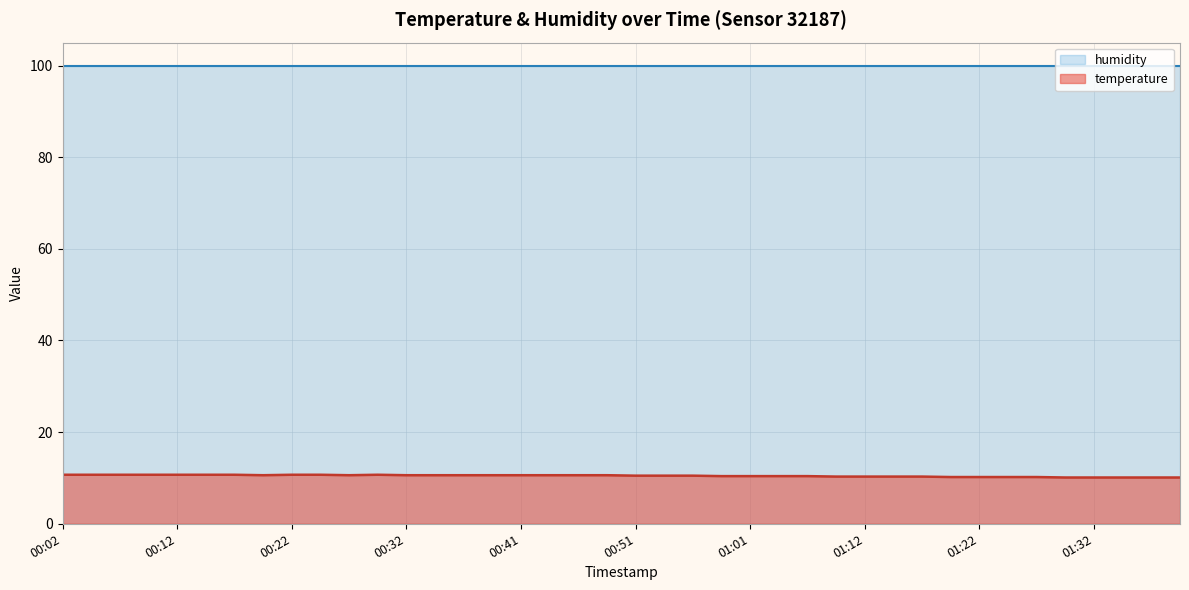

How many lines are shown in the chart?

2